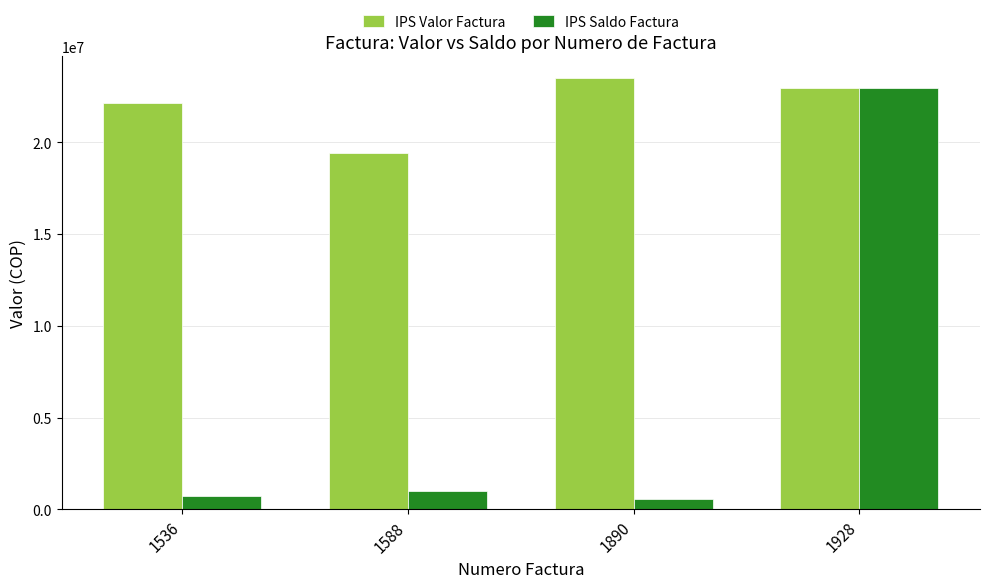

Between 1536 and 1890, which series saw the biggest shift?

IPS Valor Factura